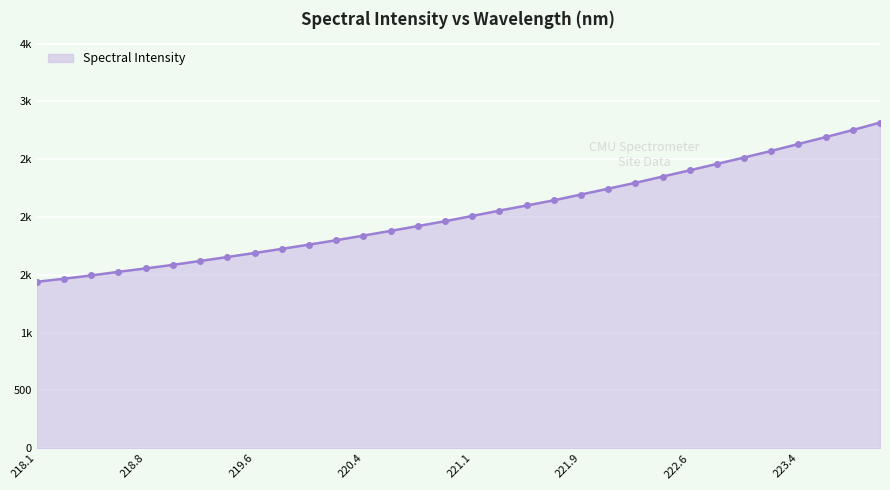

How many data points does each series have?

32